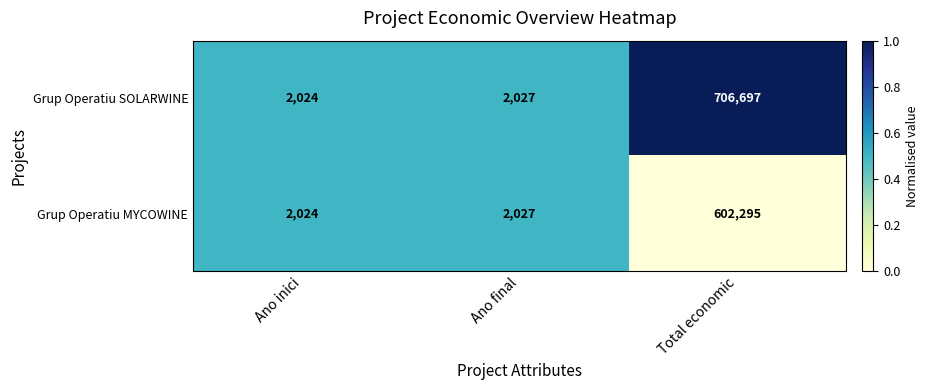

Is the value of Grup Operatiu SOLARWINE at Total economic greater than the value of Grup Operatiu MYCOWINE at Ano final?

Yes